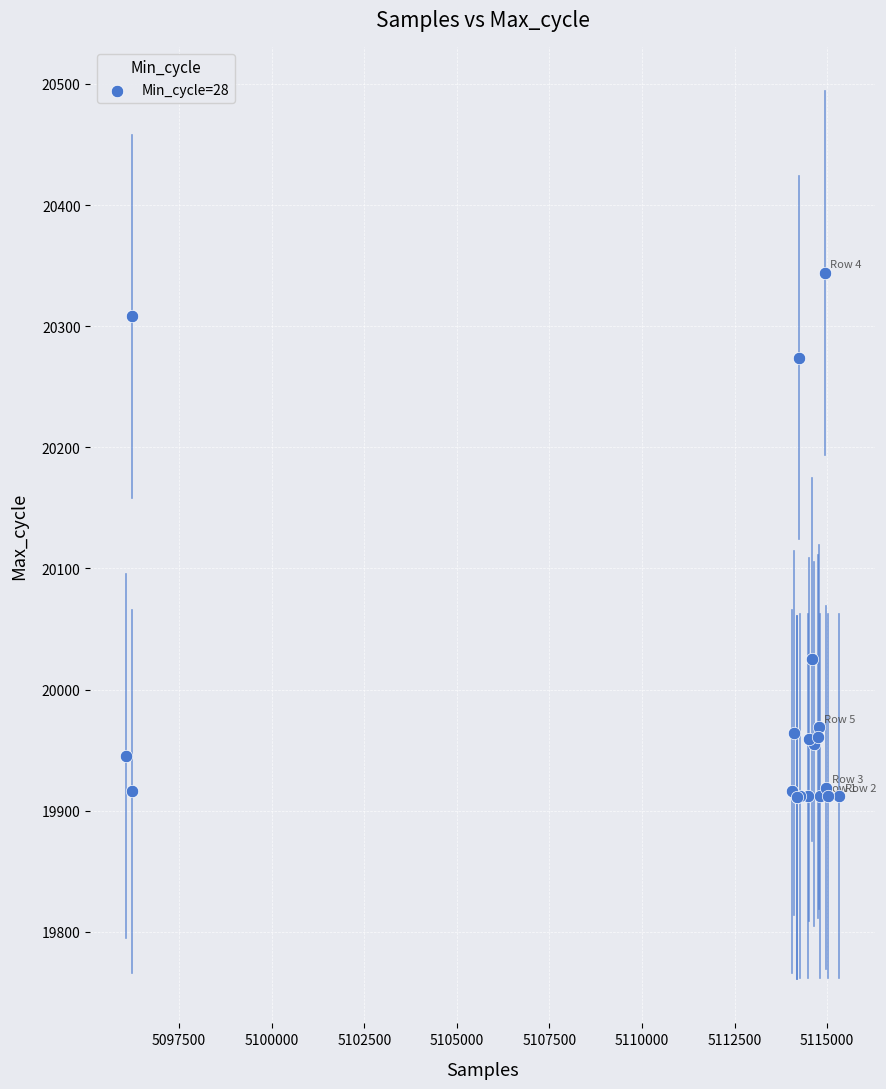

What Y value in the scatter plot is closest to 20127?

20025